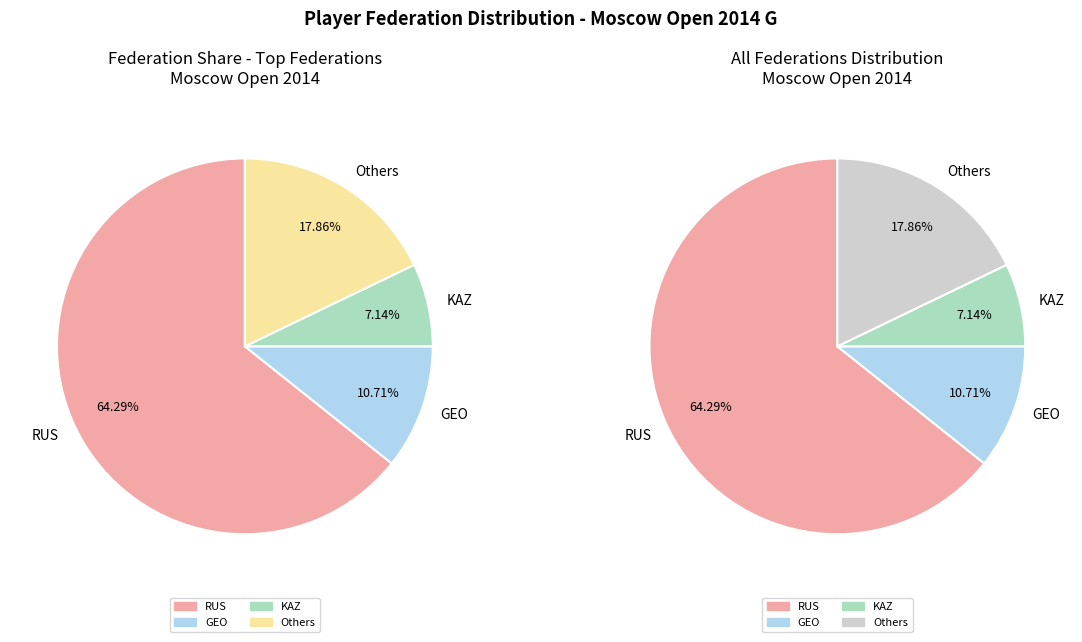

To the nearest percent, what percentage of the pie is CHN?

4%